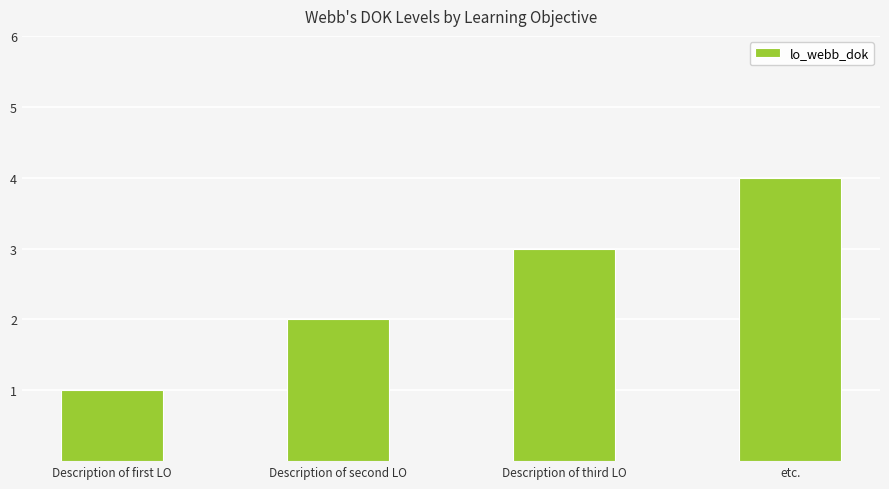

What is the sum of the values at Description of second LO and etc.?

6